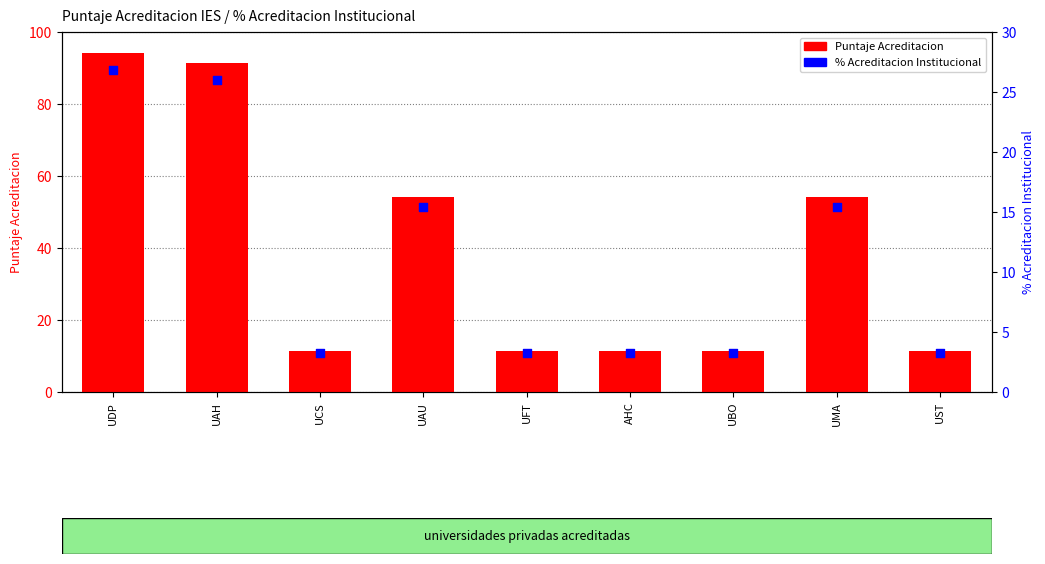

Which series contains the lowest Y value?

% Acreditacion Institucional